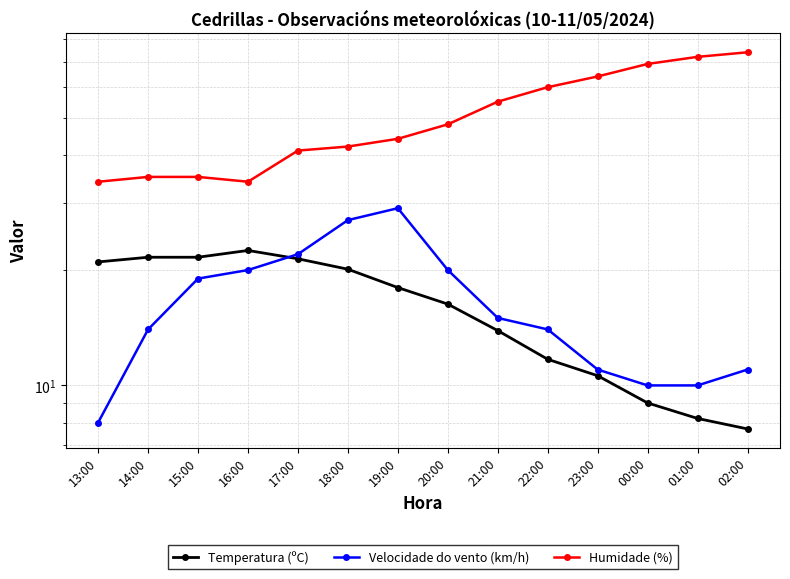

What is the approximate value of Humidade (%) at 14:00?

35.0